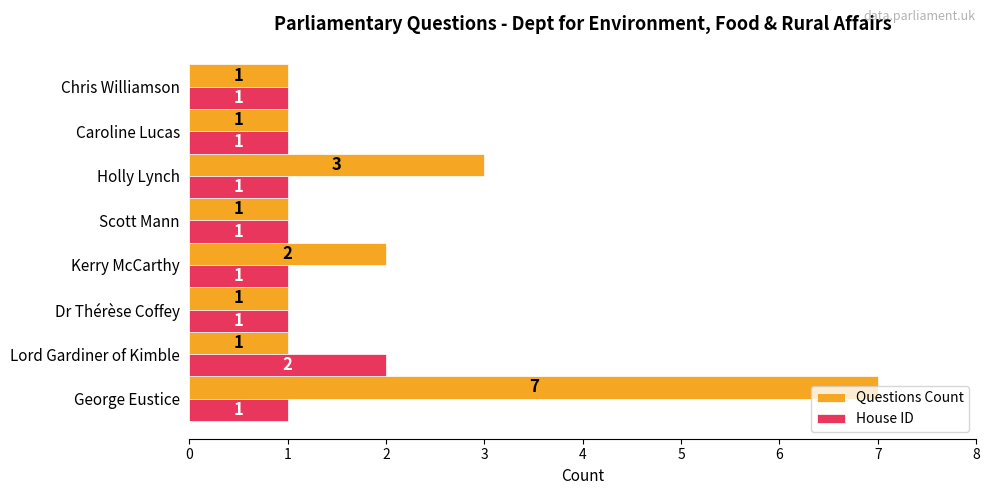

Which series has the largest range (max minus min)?

Questions Count